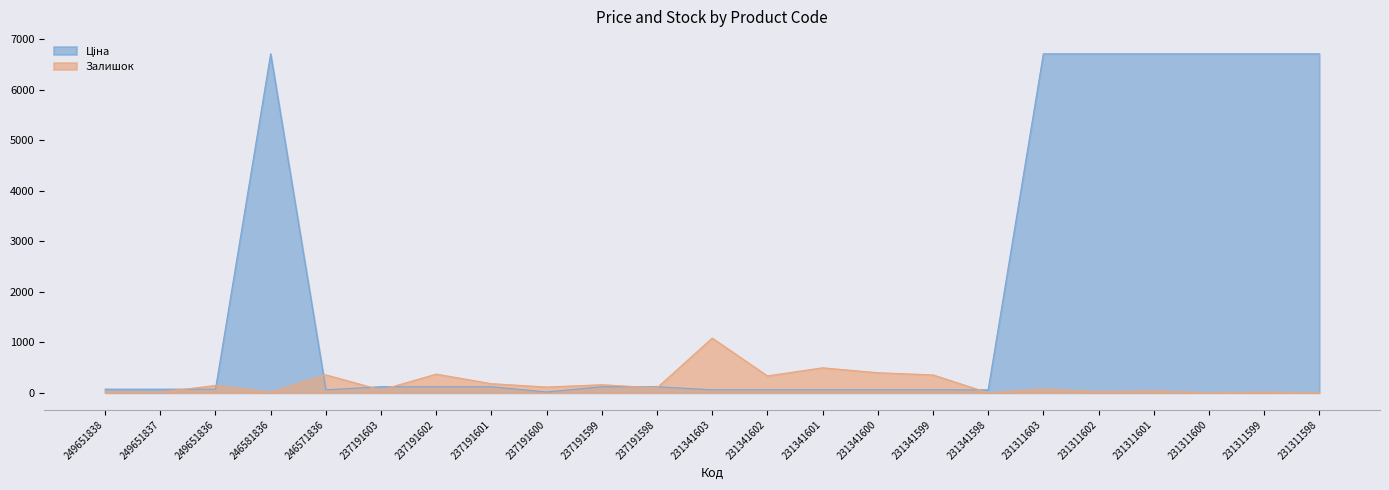

At which category is the sum across all series the highest?

231311603